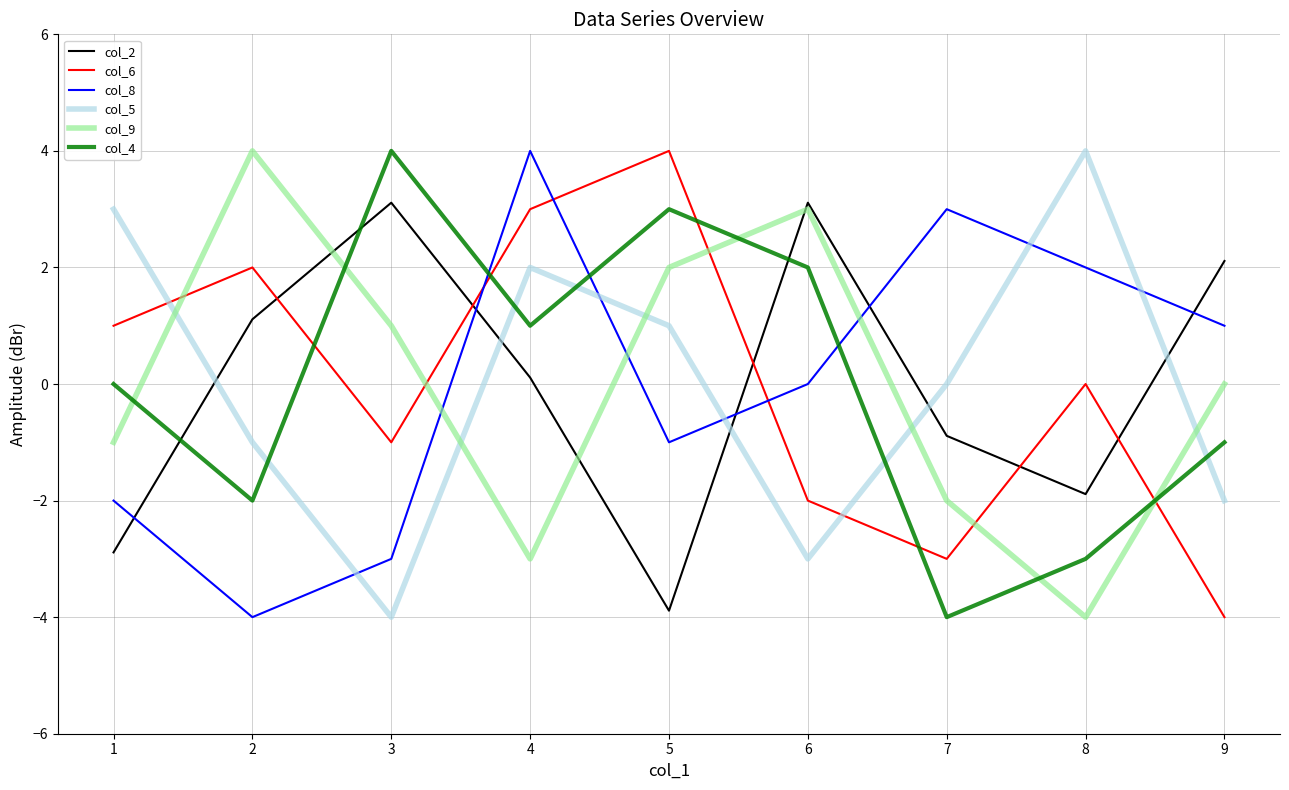

After their last crossing, which series has the higher values: col_4 or col_2?

col_2